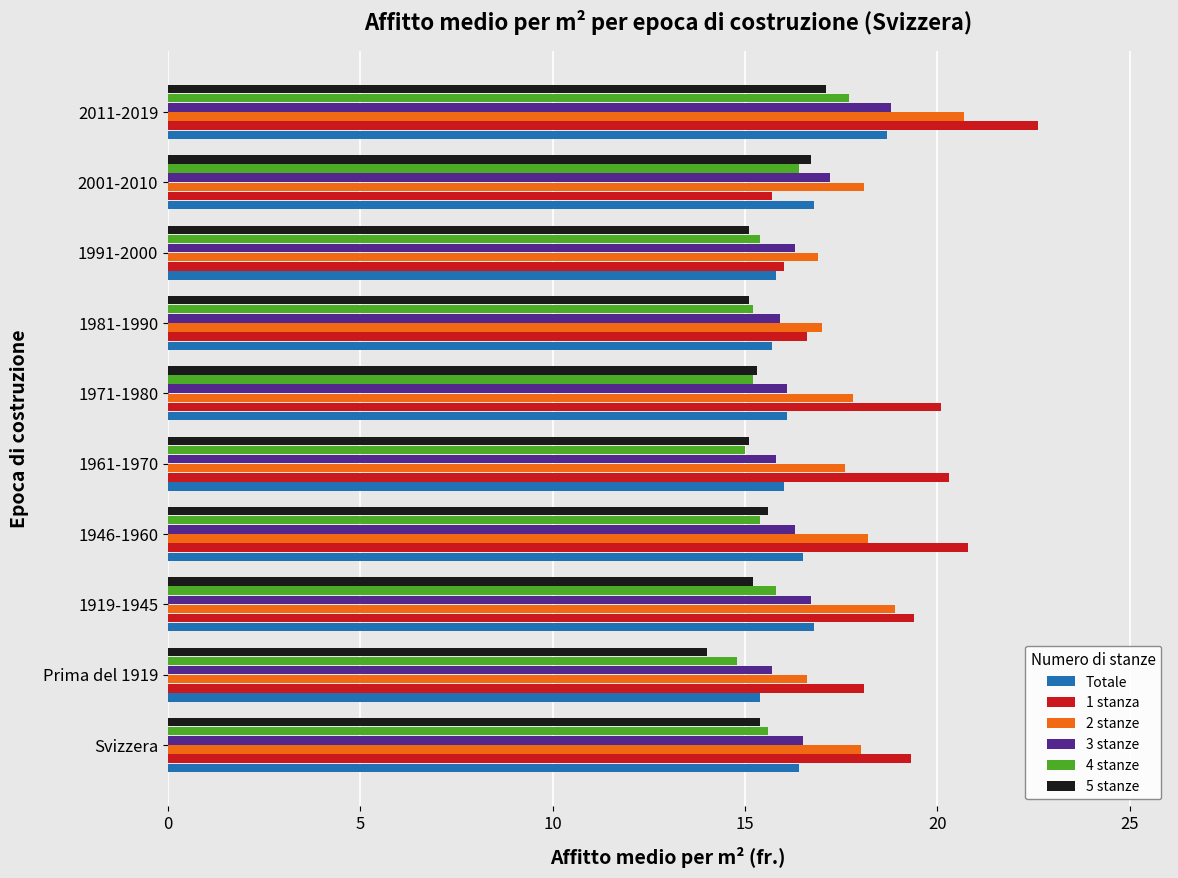

Which series has the widest spread of values?

1 stanza